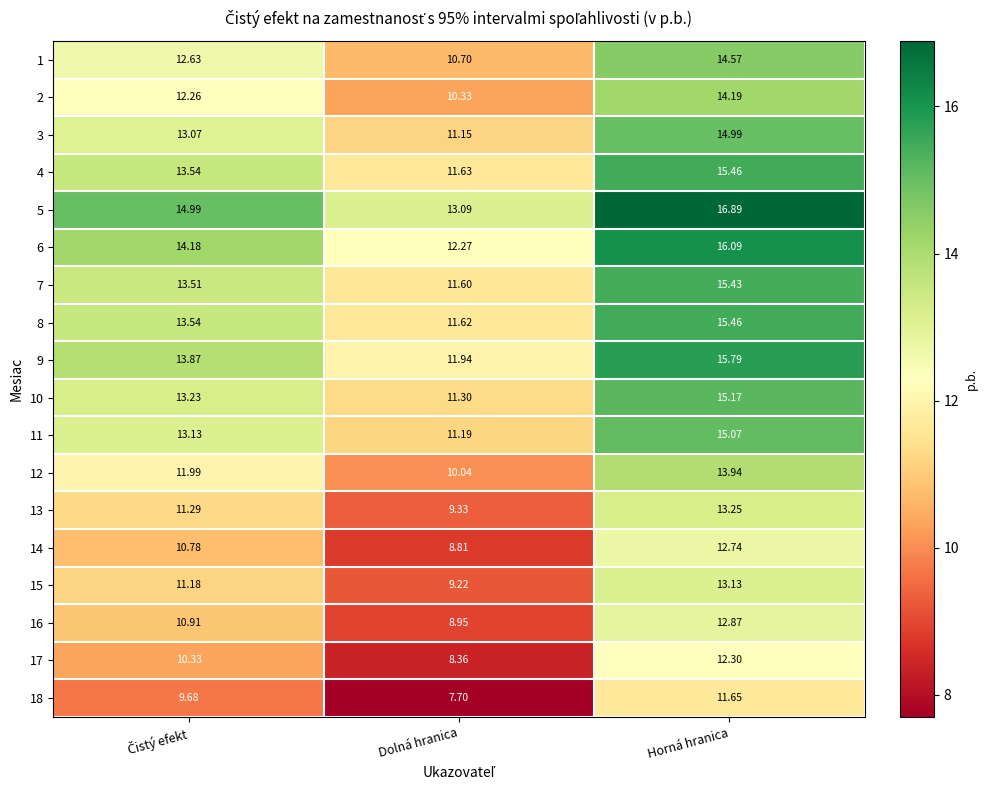

Which category has the lowest value across all series?

Dolná hranica